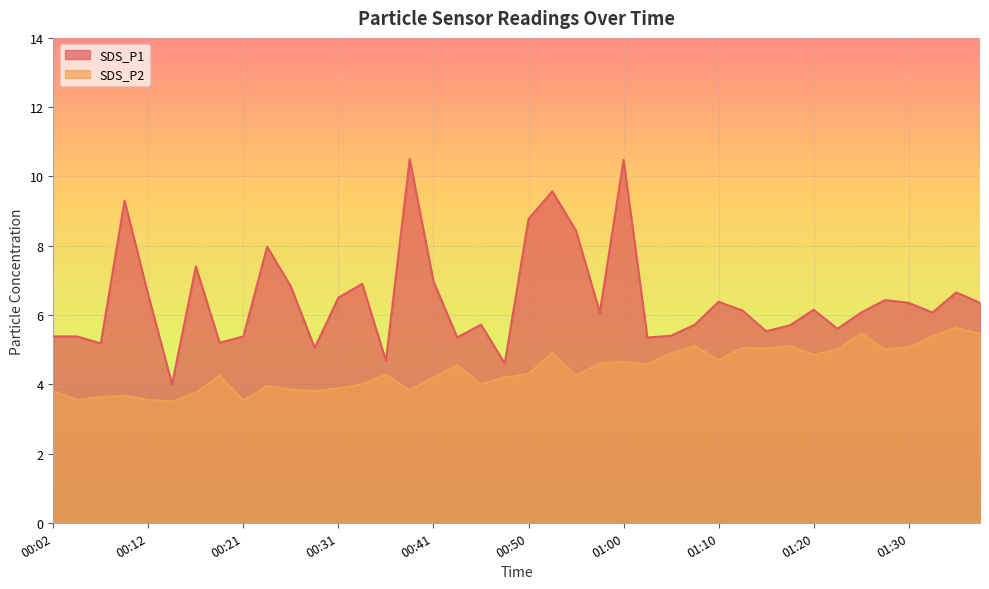

Which series has the largest total across all categories?

SDS_P1